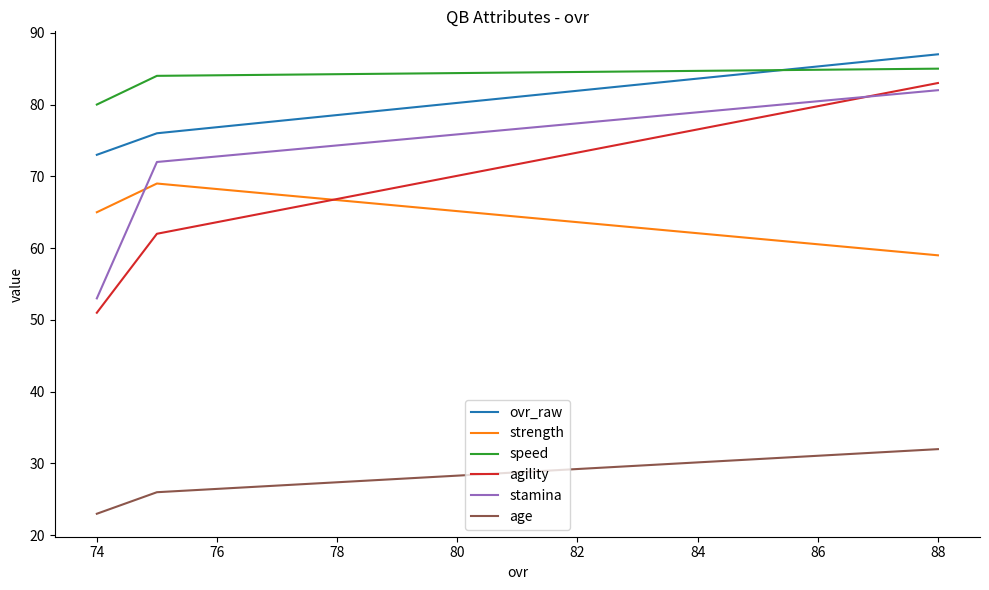

What is the total value across all series at 74?

345